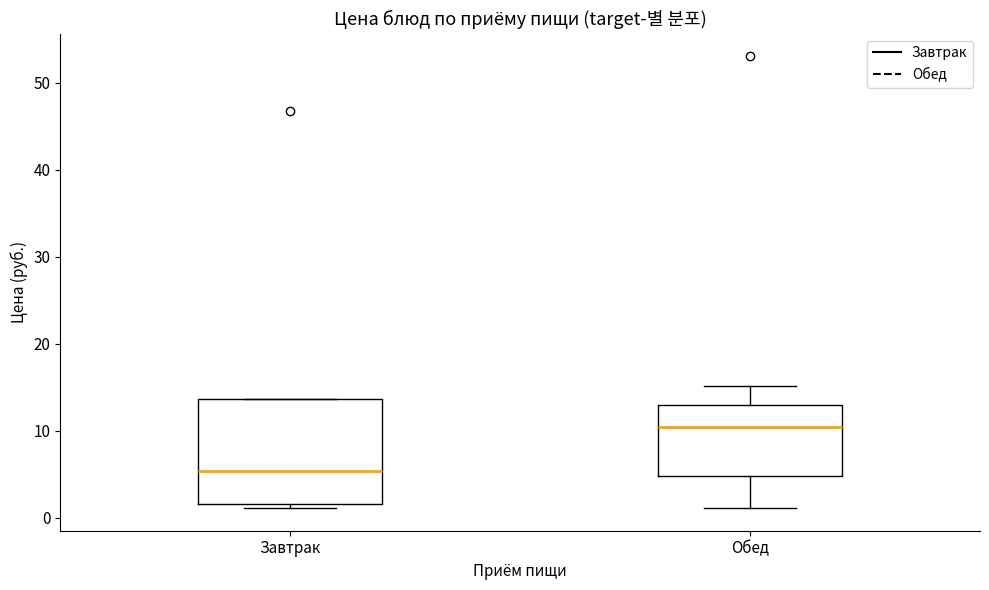

Which box is the tallest, from its lower edge to its upper edge?

Завтрак